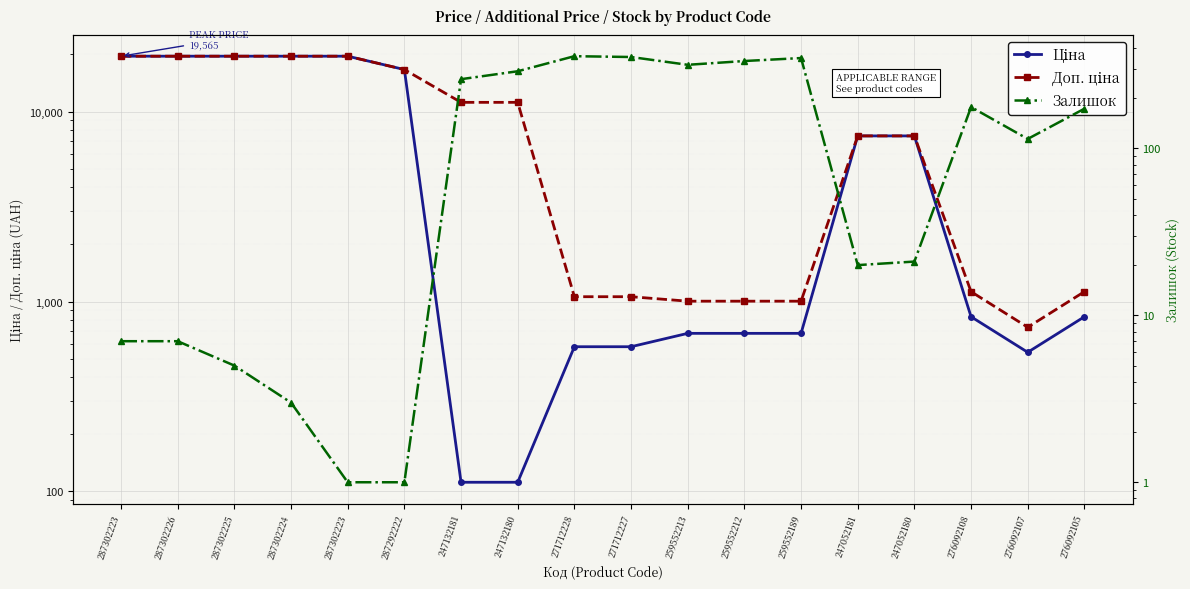

The Залишок series shows 317.0 at 259552213. True or false?

True